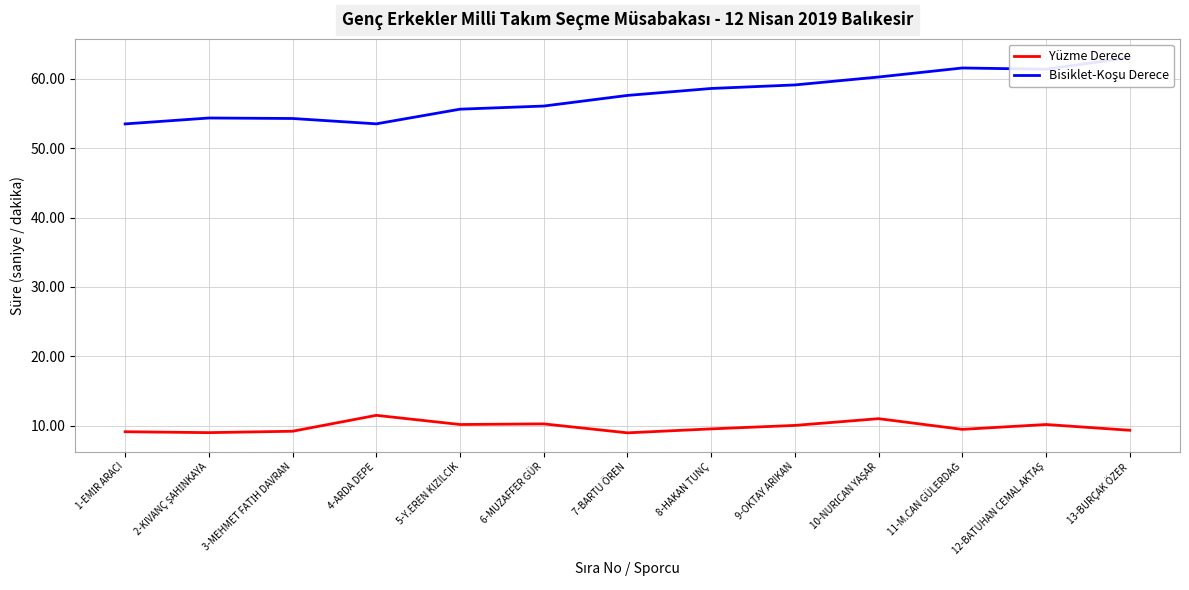

True or false: Bisiklet-Koşu Derece has more than 1 interior local peaks.

True